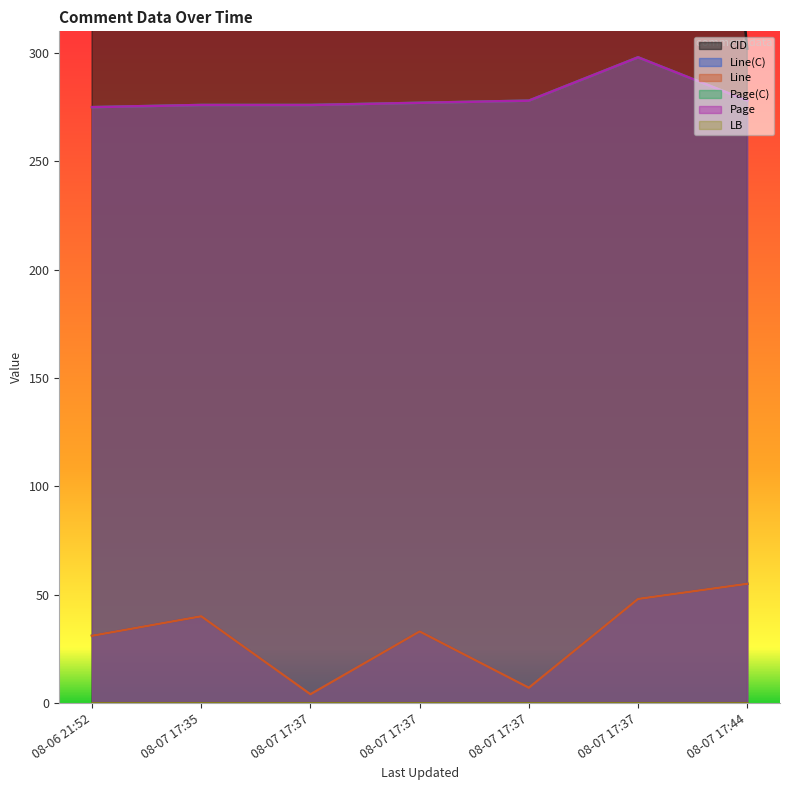

What is the difference between the maximum and second lowest values in the Page series?

22